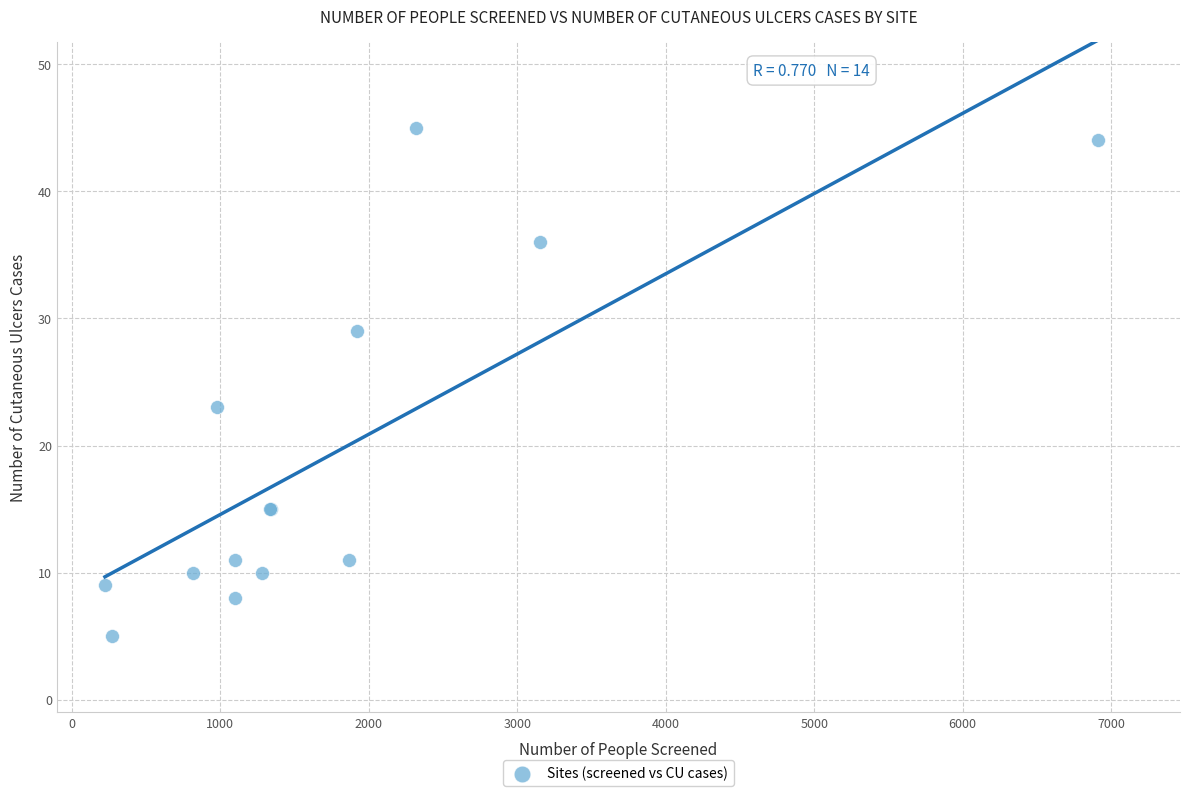

What Y value in the scatter plot is closest to 25?

23